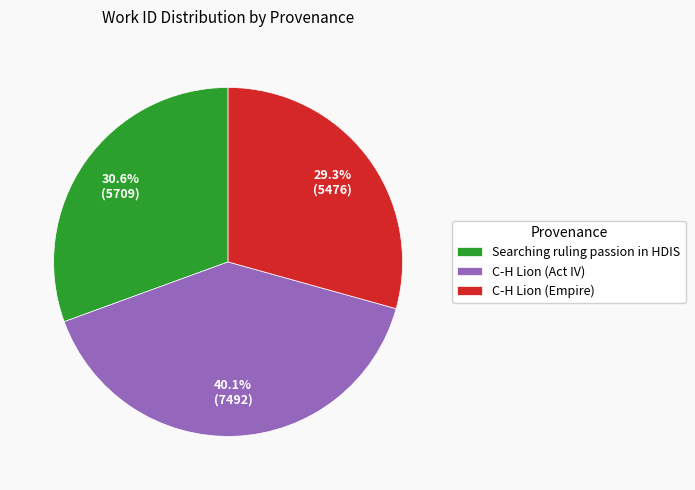

To the nearest percent, what is the difference between the Searching ruling passion in HDIS and C-H Lion (Empire) slice percentages?

1%